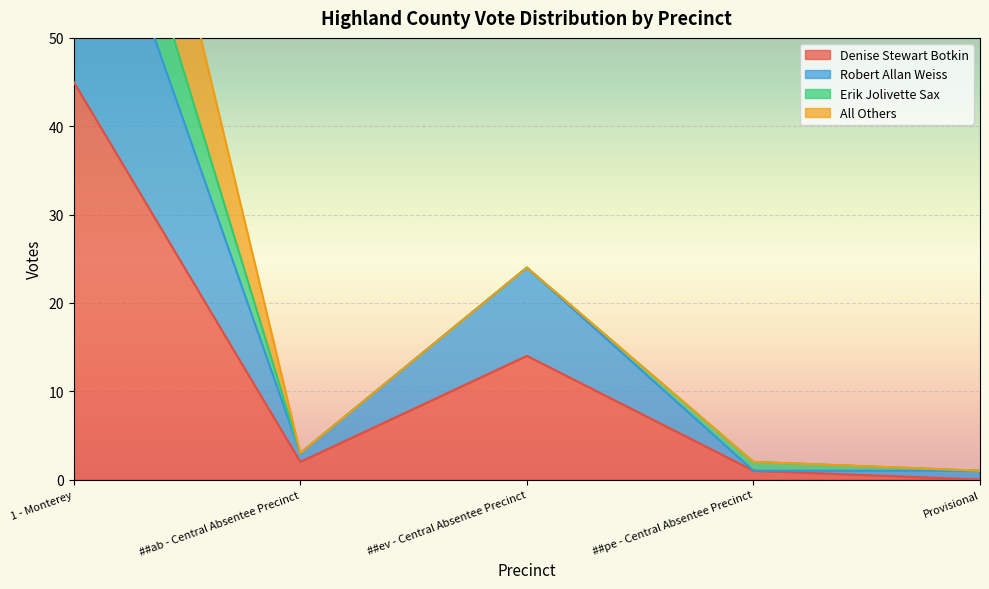

What is the highest value of the Denise Stewart Botkin series?

45